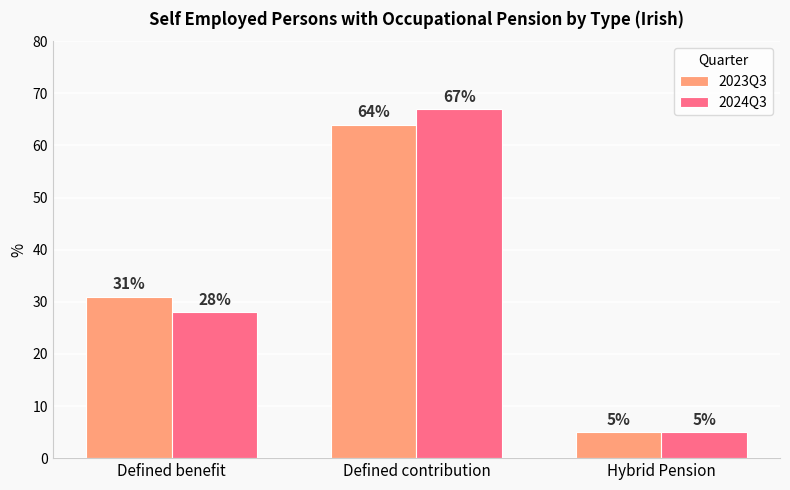

Reading right to left, transcribe all the data shown in this chart.

2023Q3: Hybrid Pension=5	Defined contribution=64	Defined benefit=31
2024Q3: Hybrid Pension=5	Defined contribution=67	Defined benefit=28